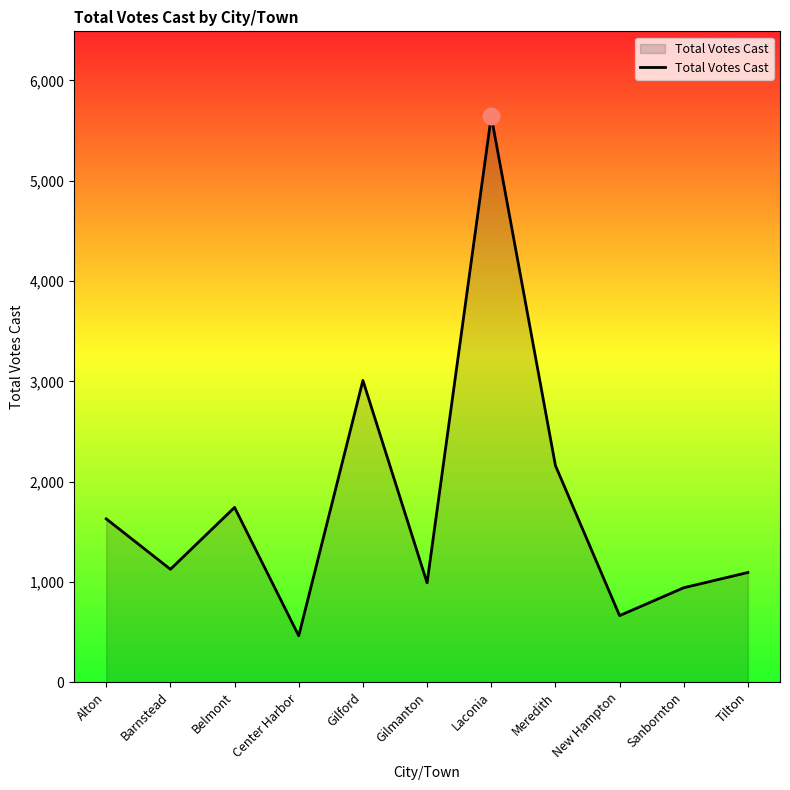

What is the maximum value shown in the chart?

5643